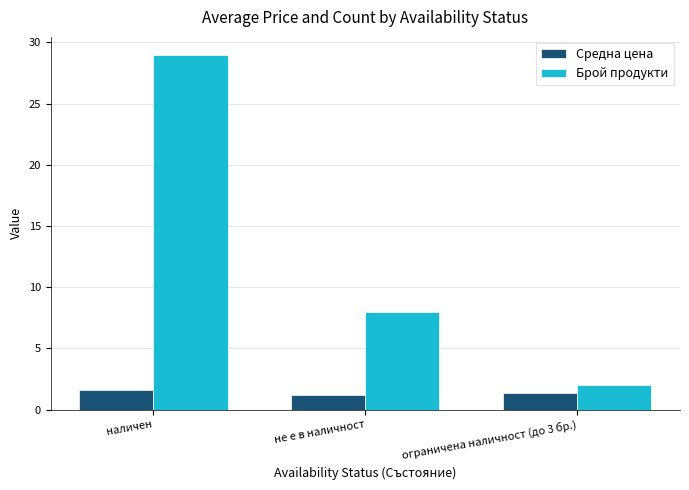

What is the maximum value shown in the chart?

29.0